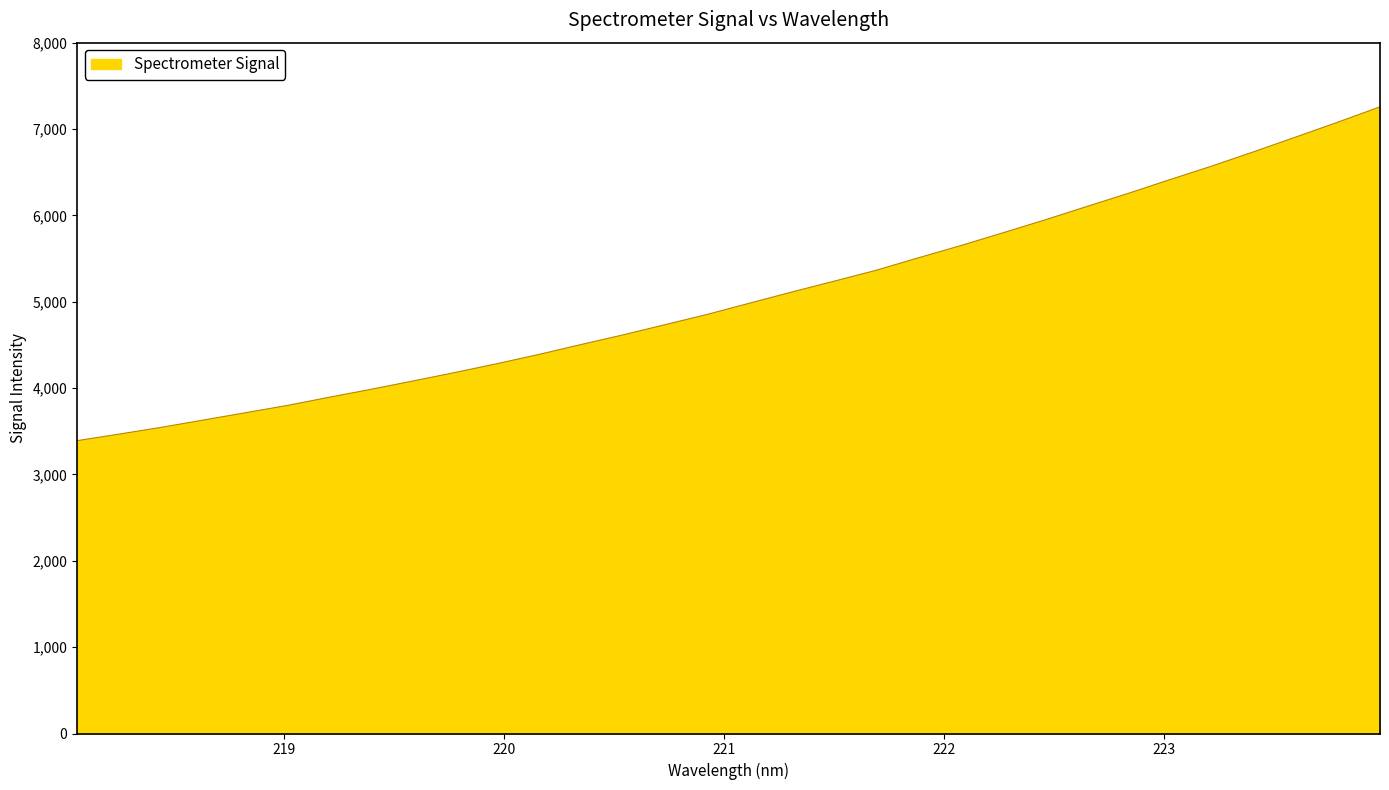

What is the difference between the second highest and minimum values?

3689.1